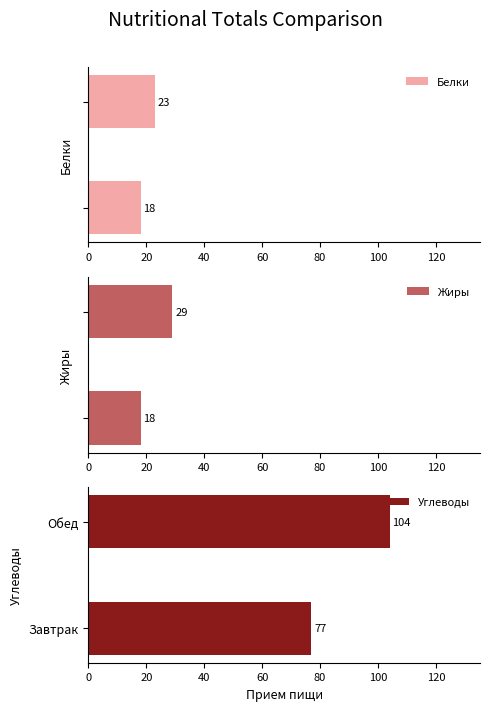

How many values in the Углеводы series are below 104?

1